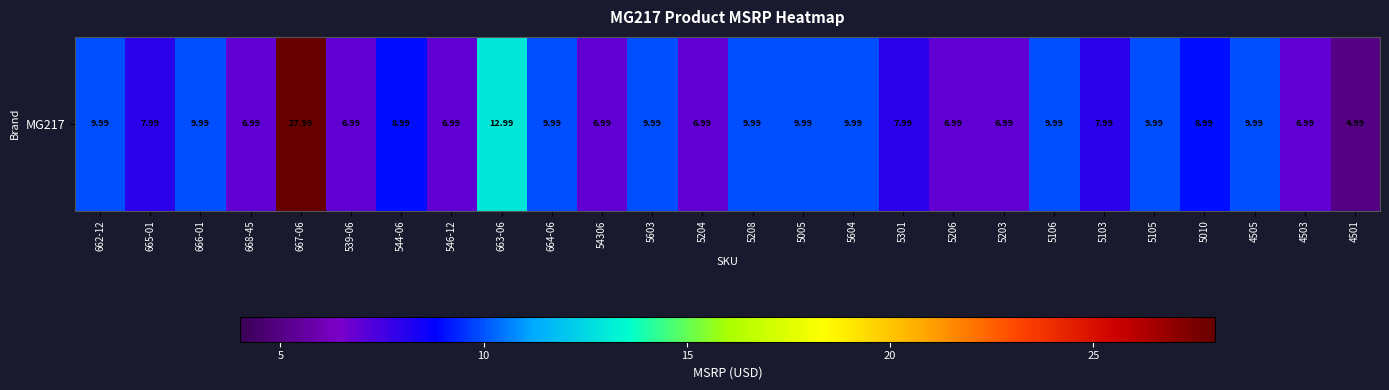

What is the smallest value displayed?

5.0